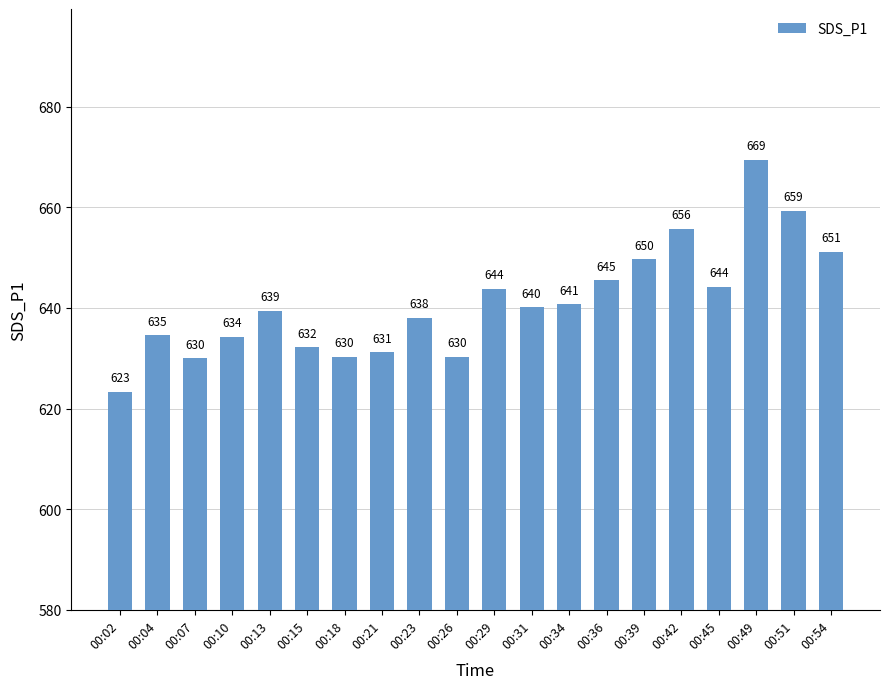

Does the chart contain any negative values?

No